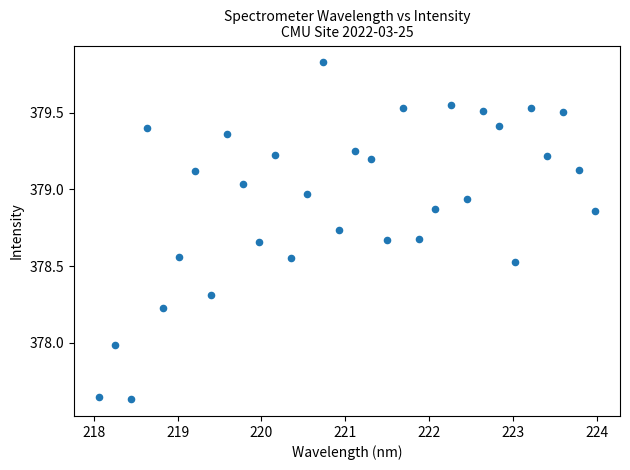

What is the range of X values (max minus min)?

5.9